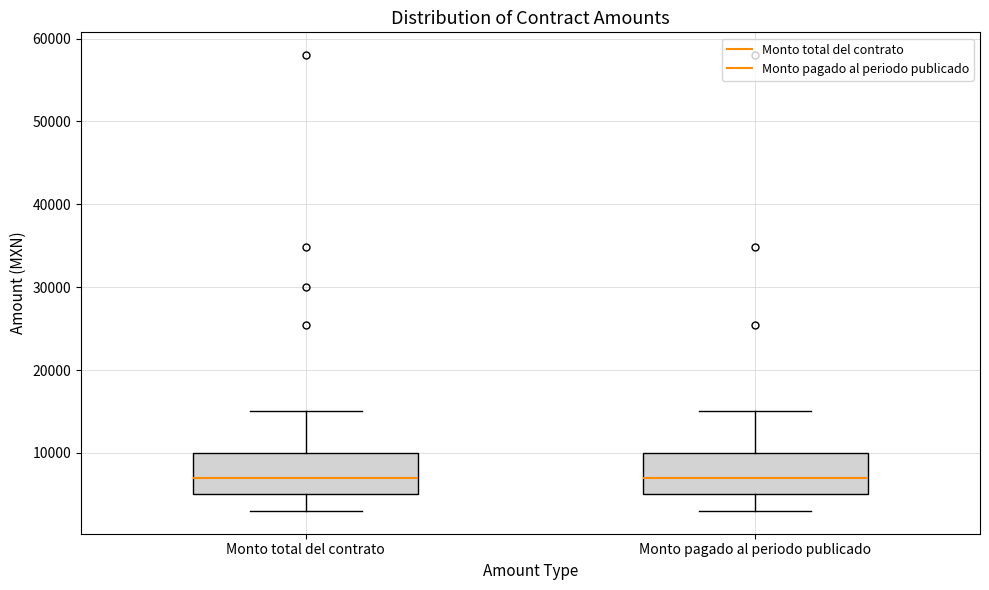

Where is the lower edge of the box for Monto pagado al periodo publicado on the y-axis? The values are not printed on the chart, so give them approximately, as read against the axis.

5000